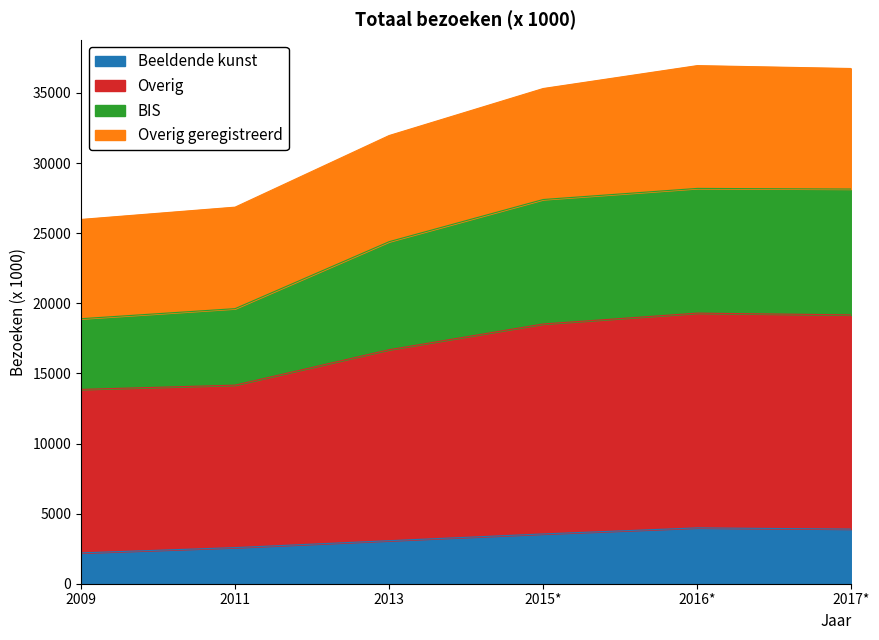

Does the chart have visible grid lines?

No